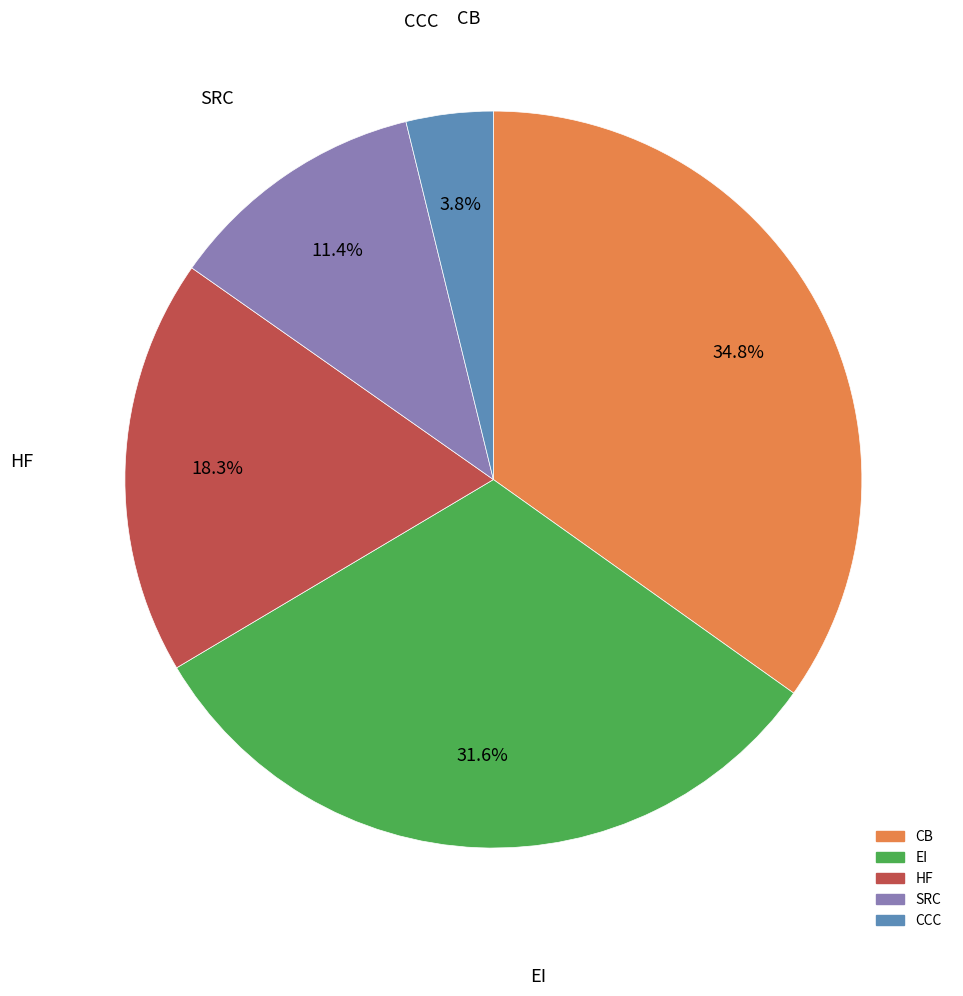

Does any single category account for the majority?

No